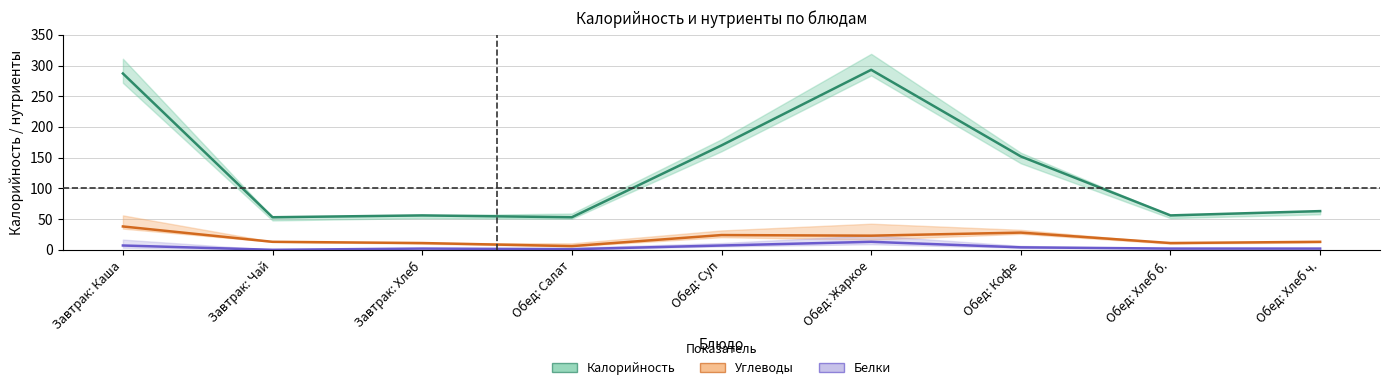

What is the sum of the Белки values at Обед: Салат and Завтрак: Хлеб?

3